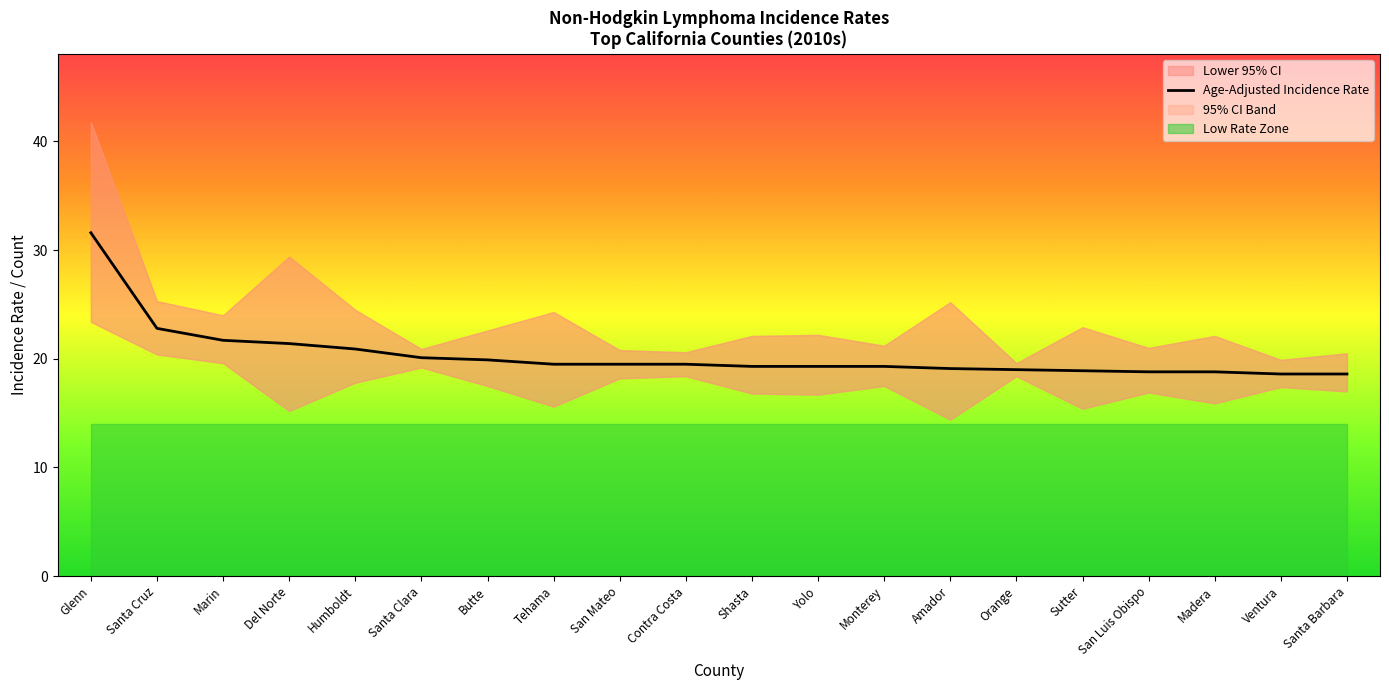

Rank the categories by value from lowest to highest.

Ventura, Santa Barbara, San Luis Obispo, Madera, Sutter, Orange, Amador, Shasta, Yolo, Monterey, Tehama, San Mateo, Contra Costa, Butte, Santa Clara, Humboldt, Del Norte, Marin, Santa Cruz, Glenn